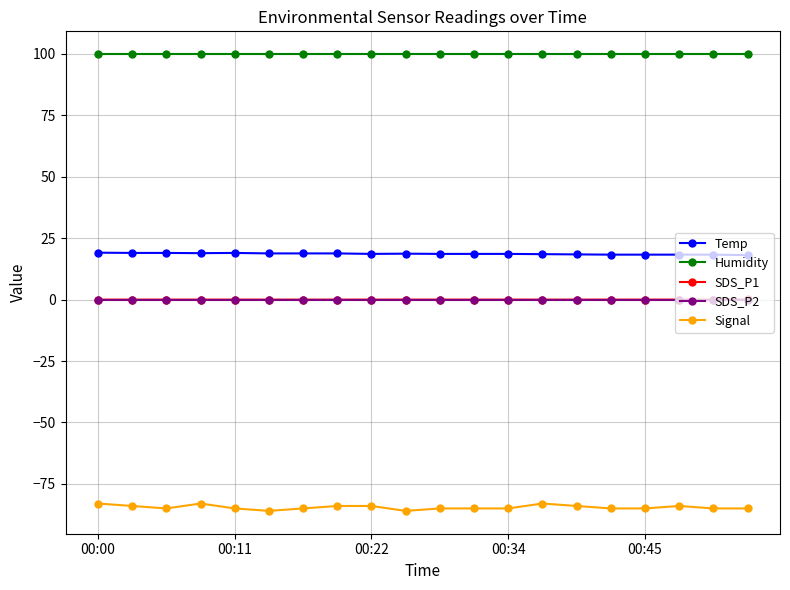

What is the maximum value for Temp?

19.1